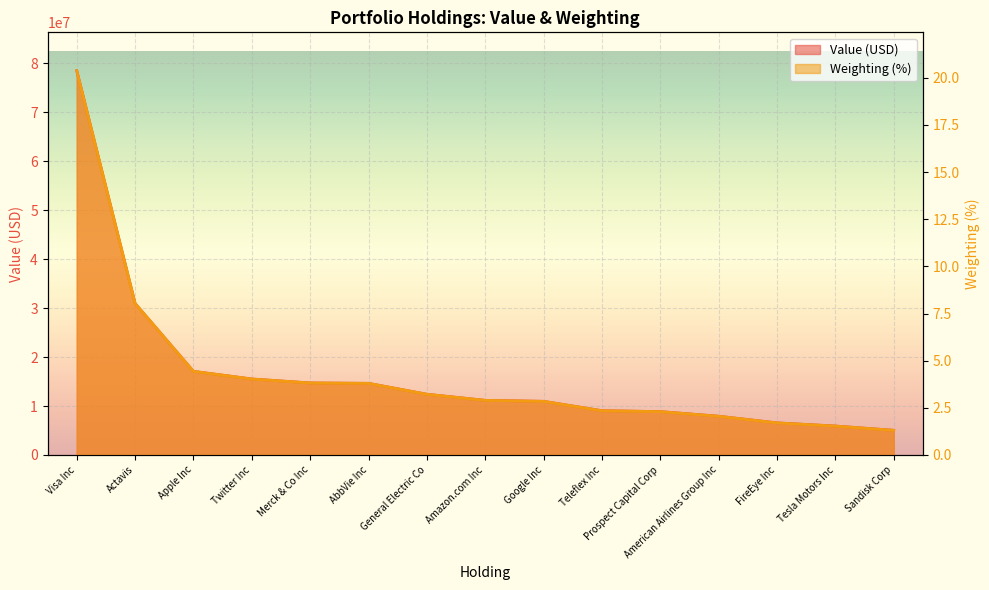

What is the value of the Value point at the 1st from the left?

78492000.0